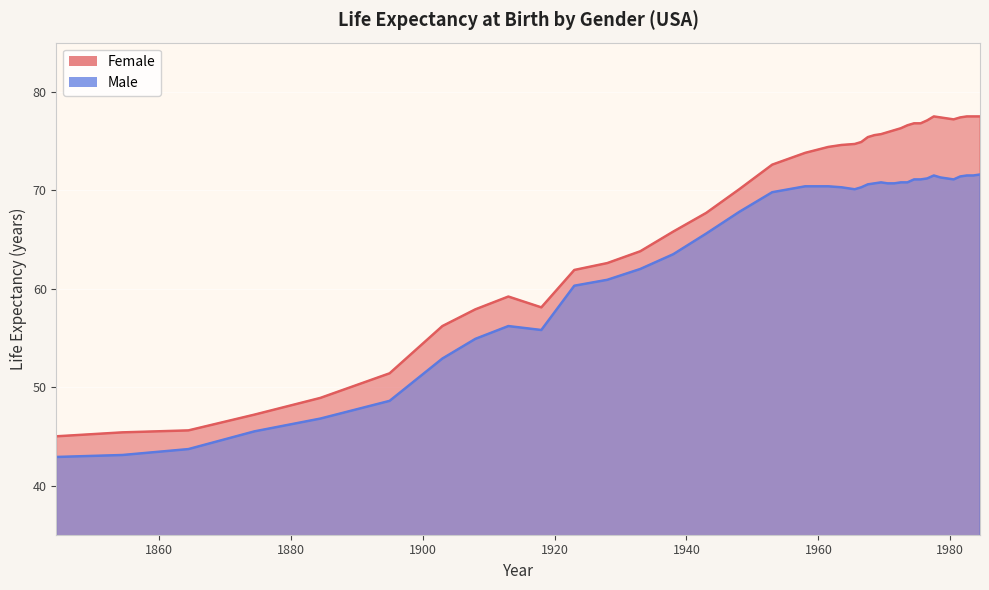

At which label does male first exceed 70?

1958